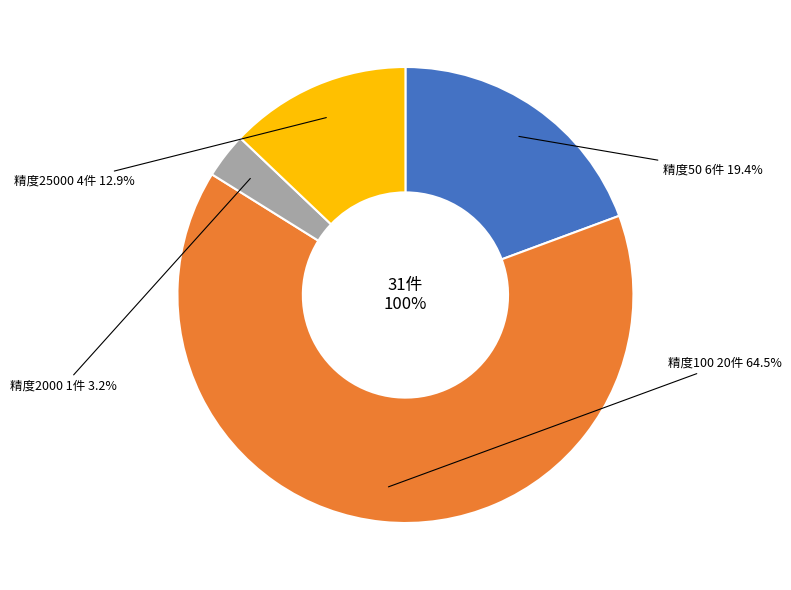

Which category accounts for the majority?

100